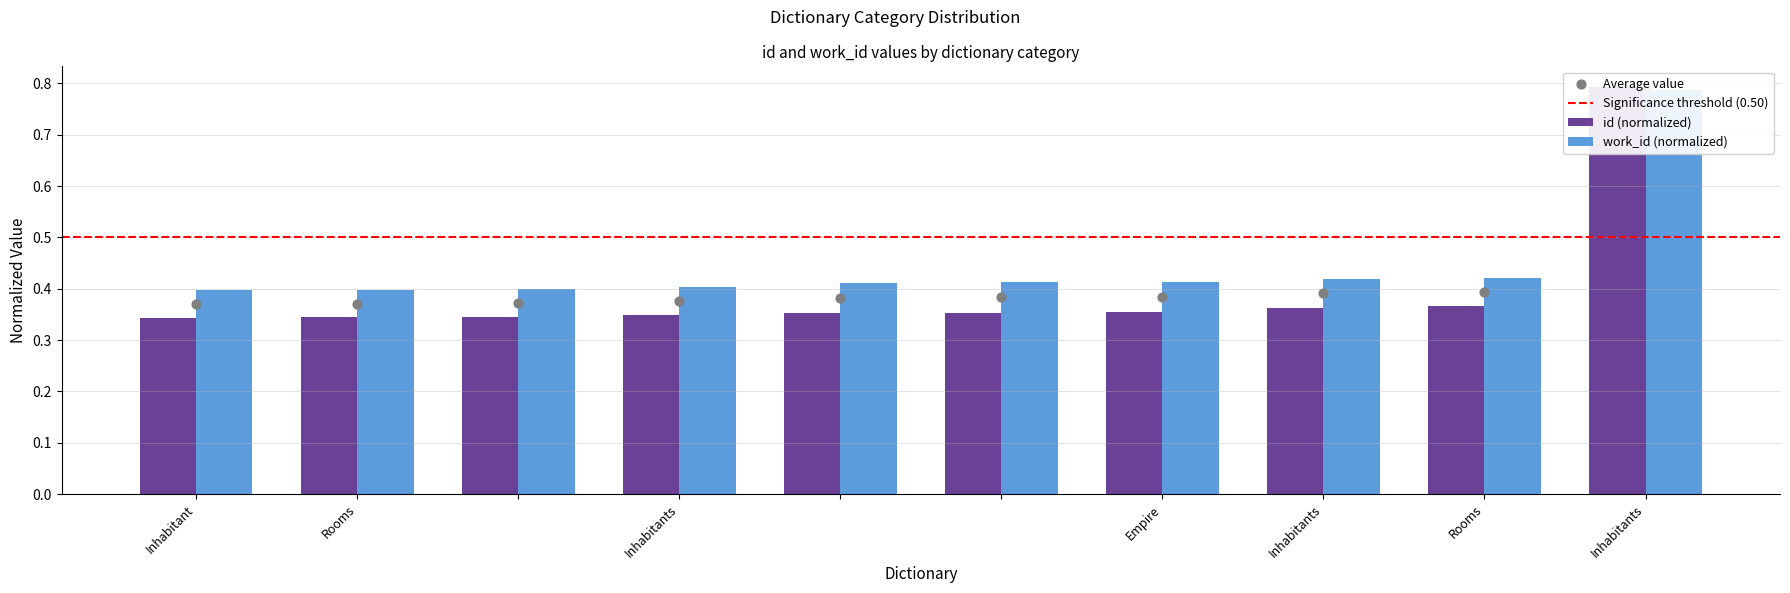

Which series has the widest spread of Y values?

id